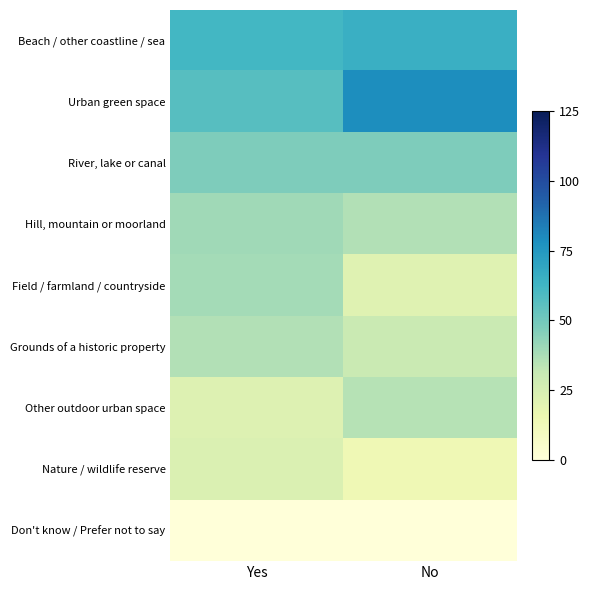

Between No and Yes, which is larger?

No